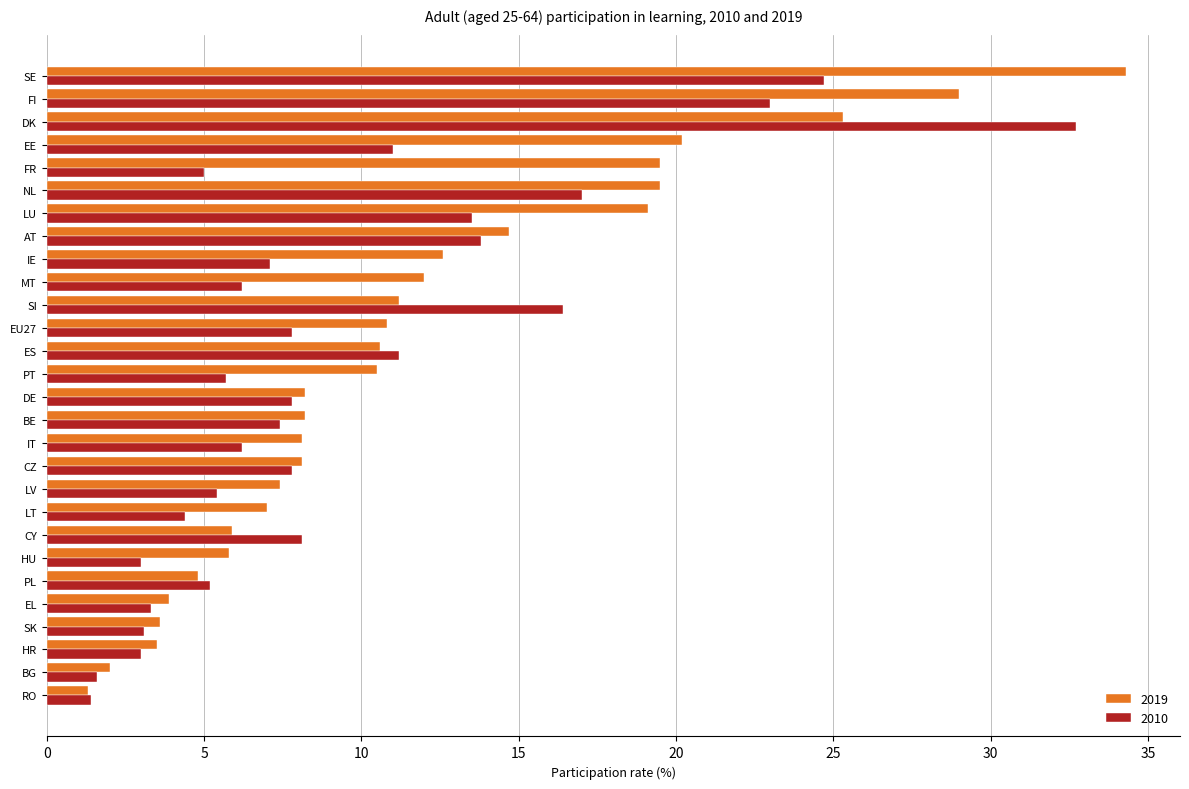

What is the greatest value displayed?

34.3